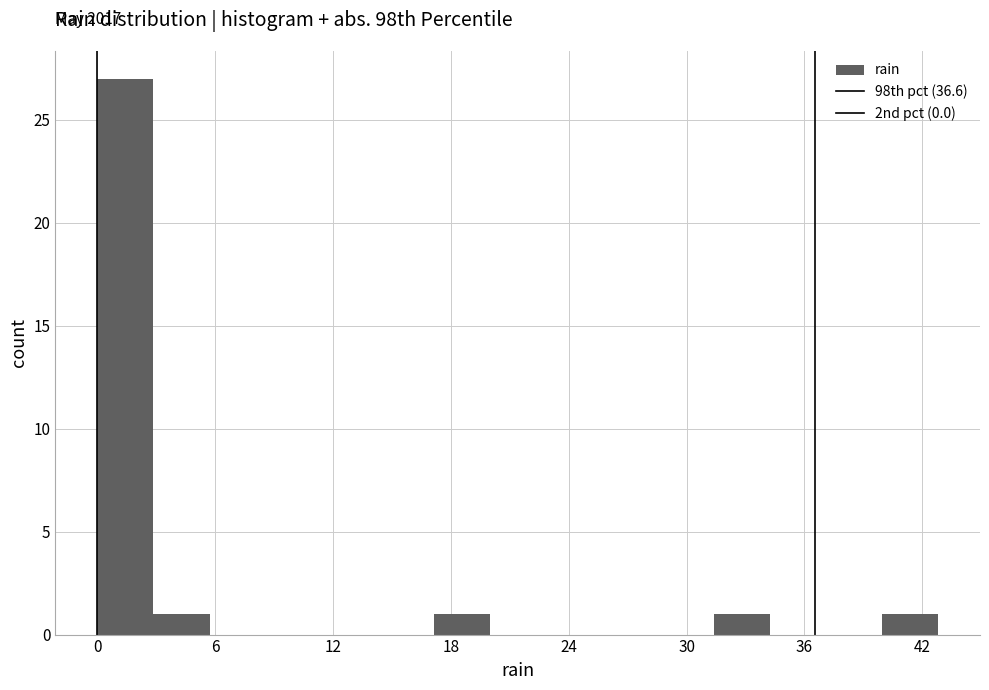

Around what value on the x-axis is the tallest bar? Give the approximate position of its centre, as read against the axis.

1